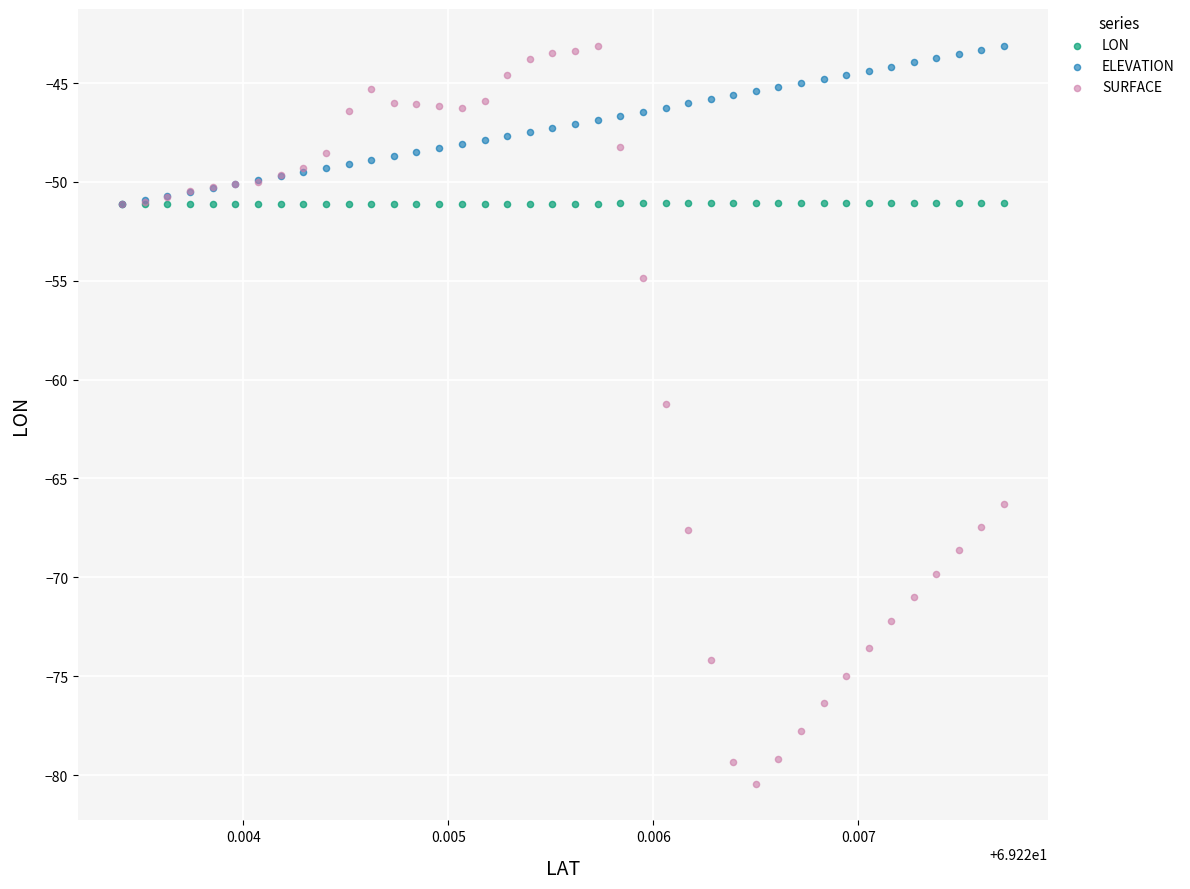

What are all the series names shown in the legend?

LON, ELEVATION, SURFACE